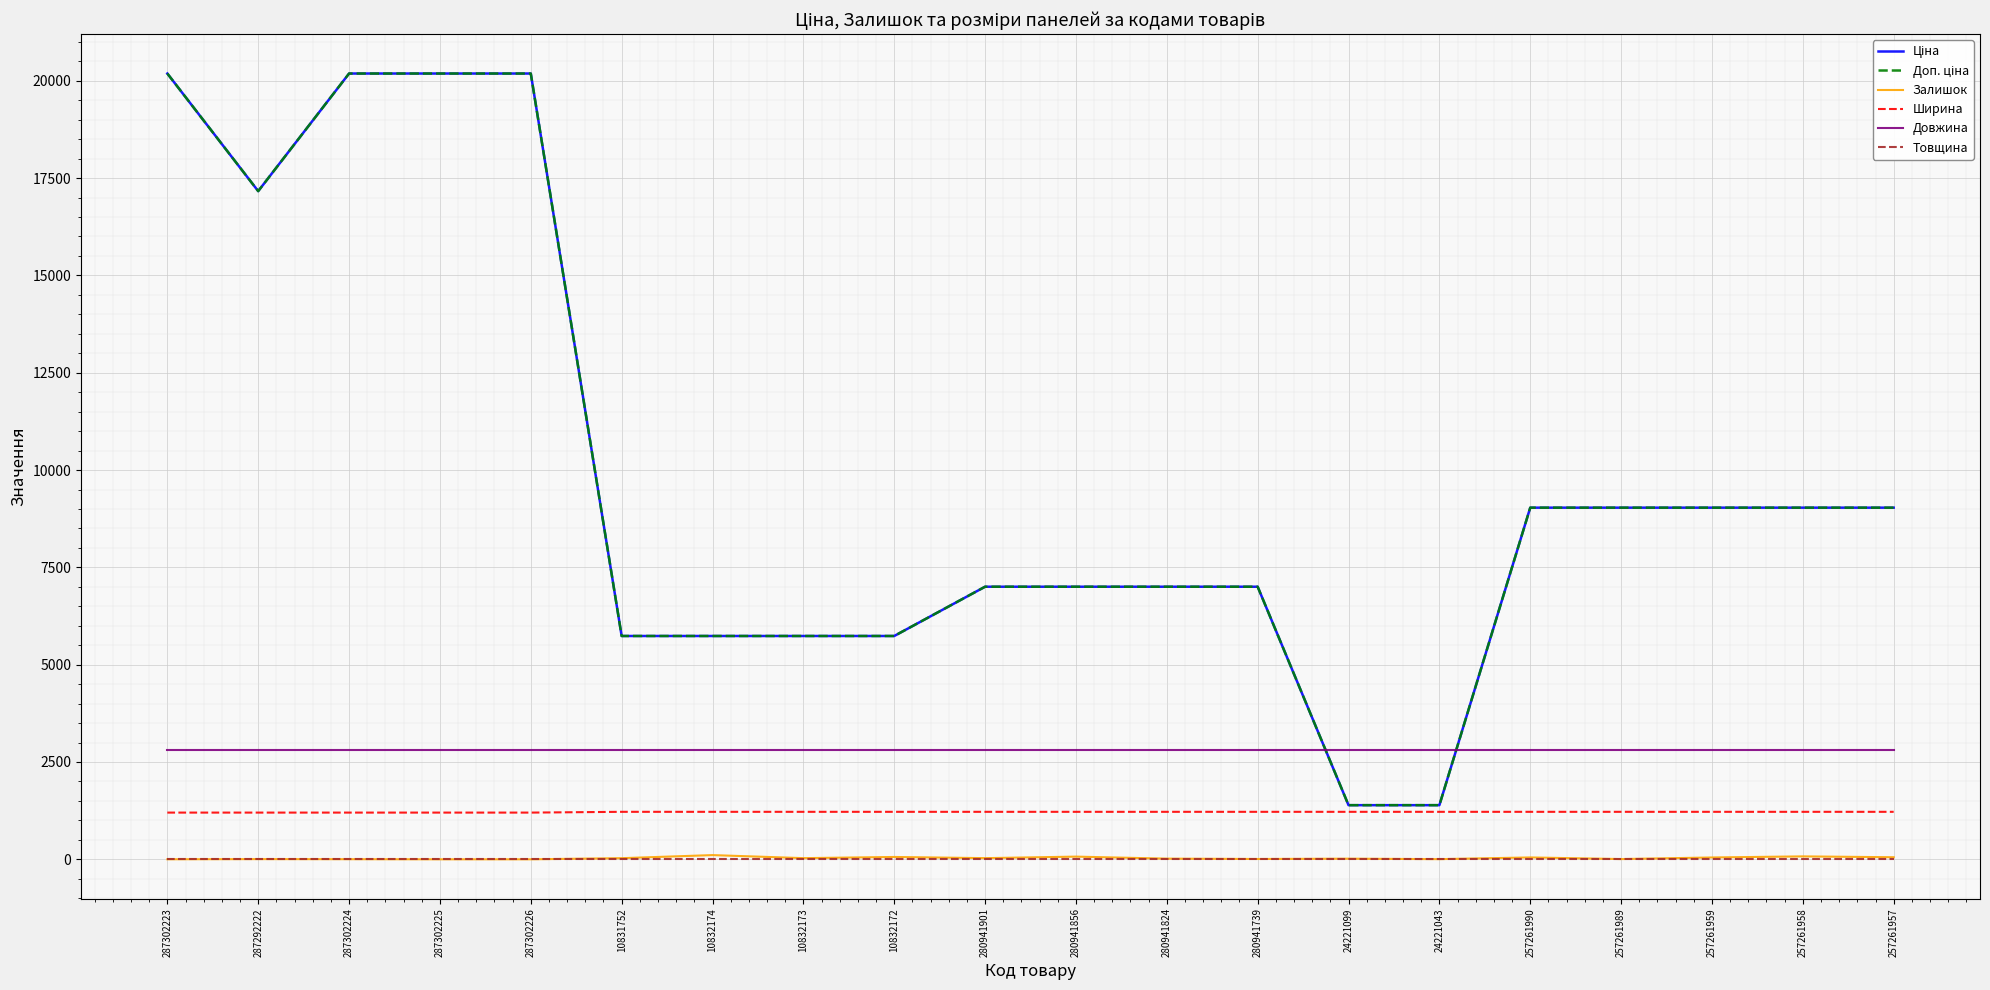

What position from the right is 257261990?

5